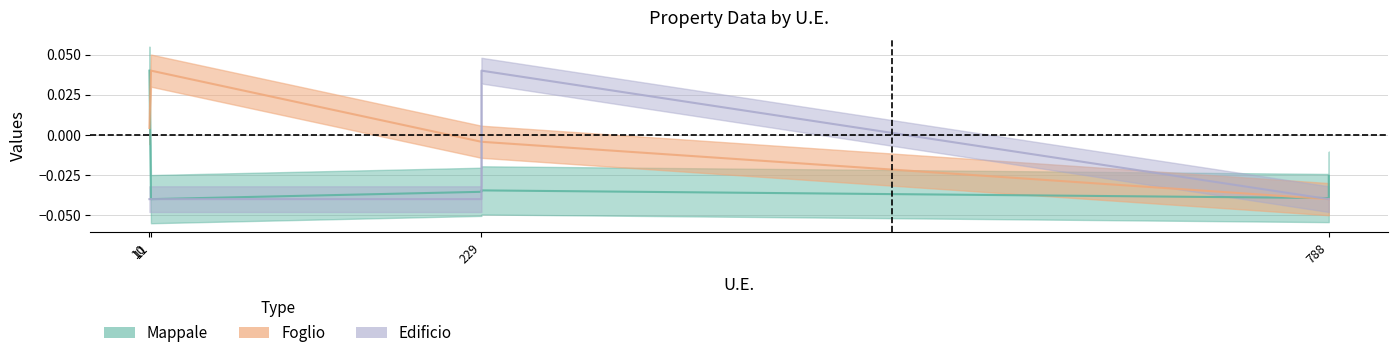

How many data points in Edificio are above 0?

1